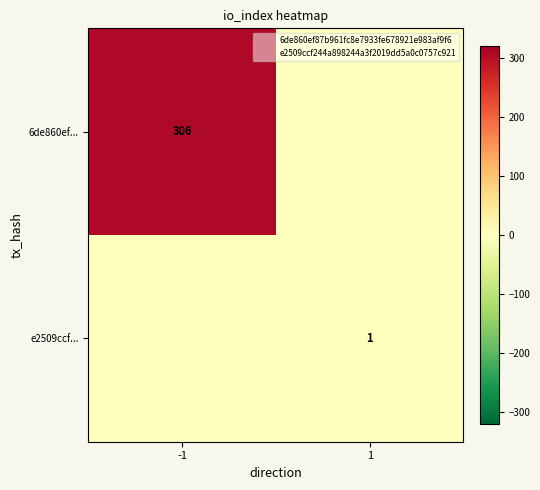

What is the difference between the maximum and minimum values in the 6de860ef... series?

306